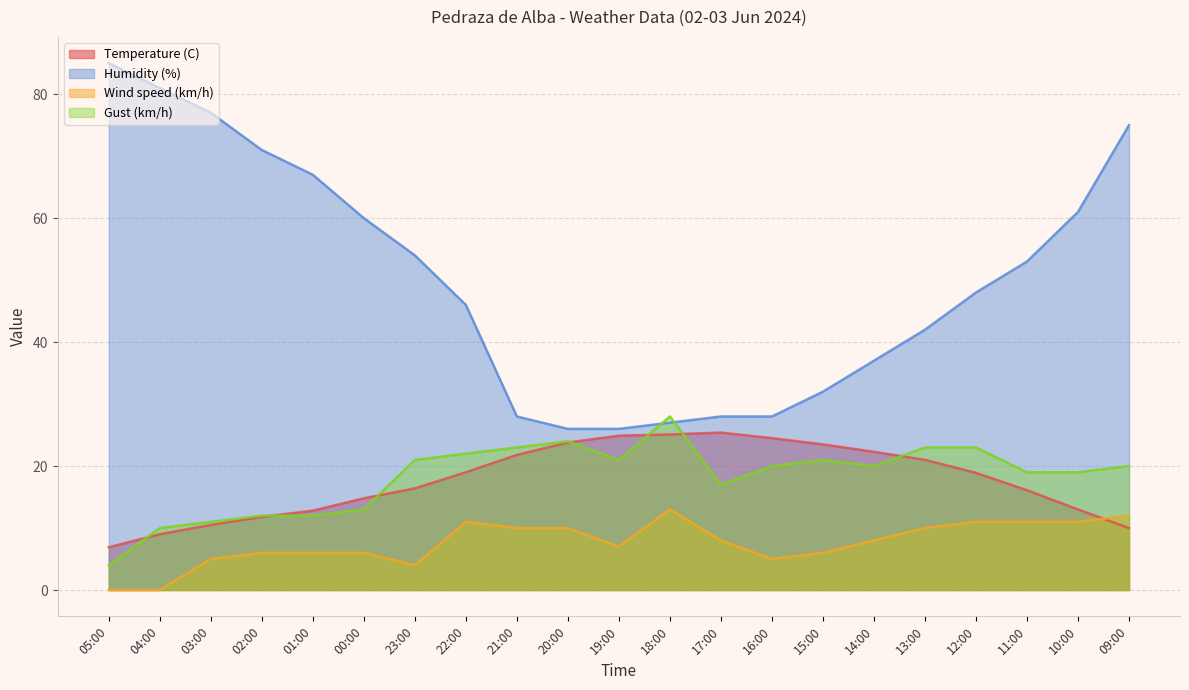

How many values in Wind speed (km/h) are above zero?

19